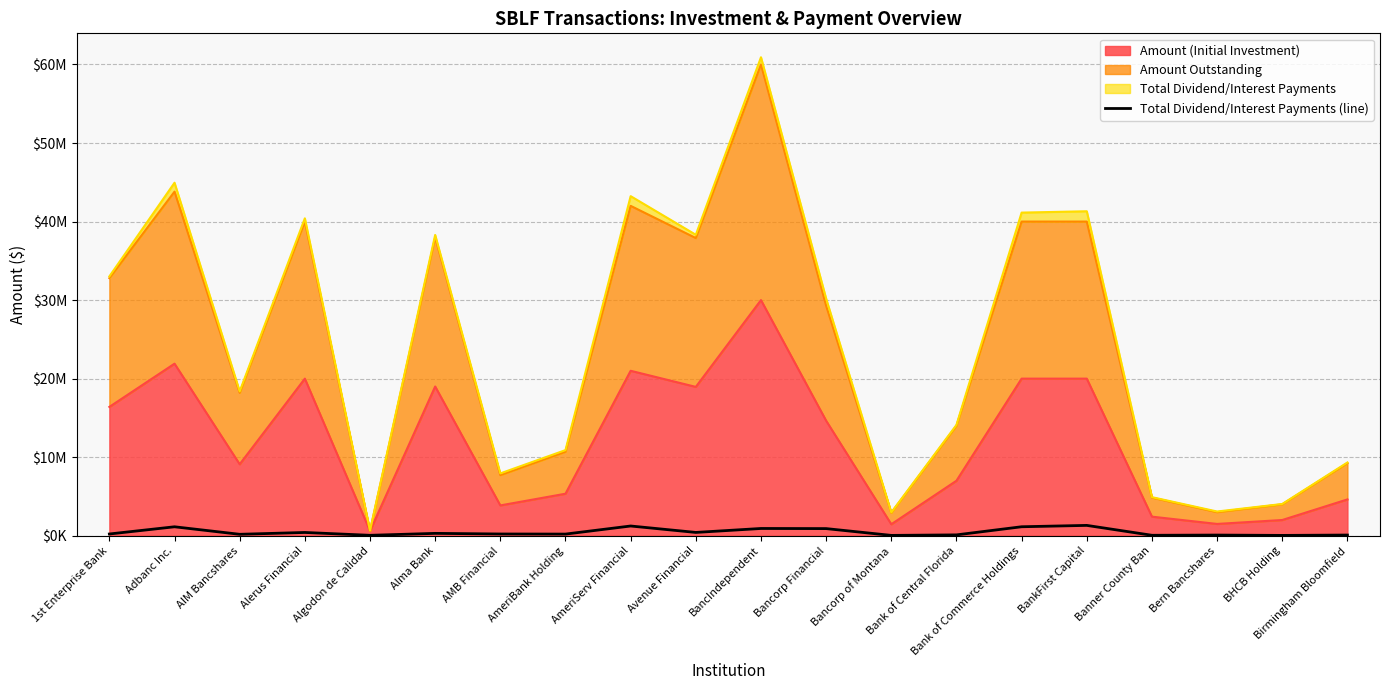

Reading left to right, extract all data points from this chart.

218666.7	1136429.1	179725.0	413333.3	50631.7	298194.4	218292.0	206253.2	1236620.8	417816.3	921677.0	906093.2	40780.6	105583.3	1140896.2	1313888.9	54270.4	81981.1	39500.0	84308.1